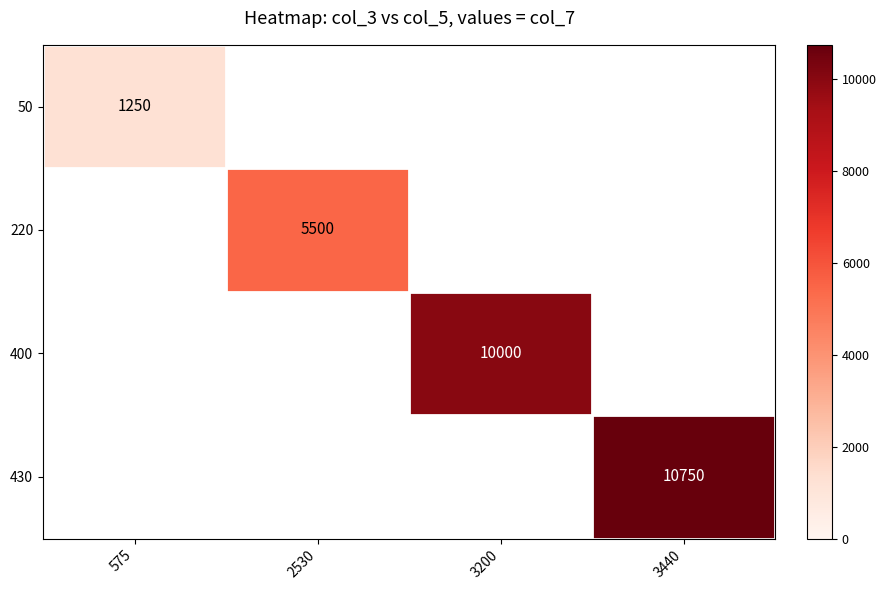

Is it true that 50 equals 1250 at 575?

True